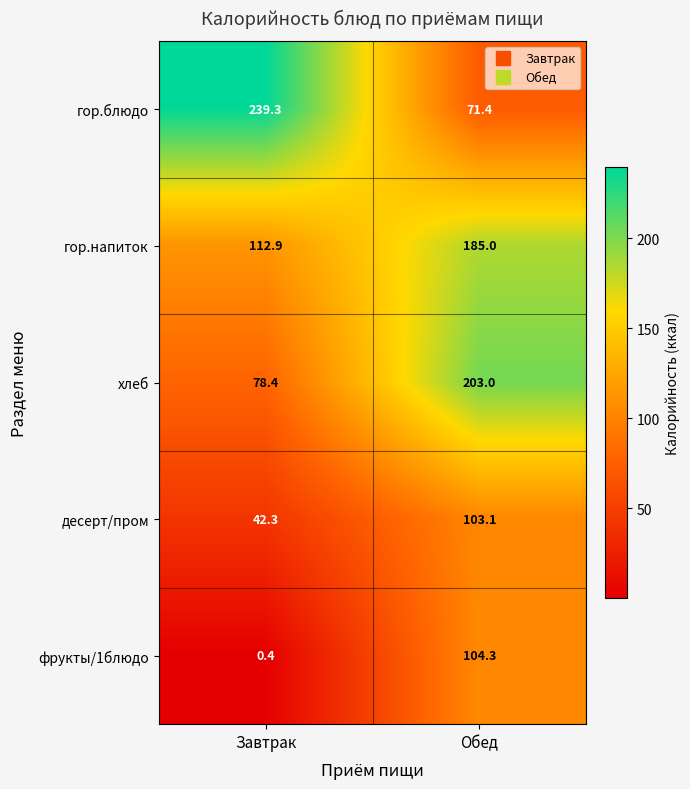

At which category is the sum across all series the highest?

Обед